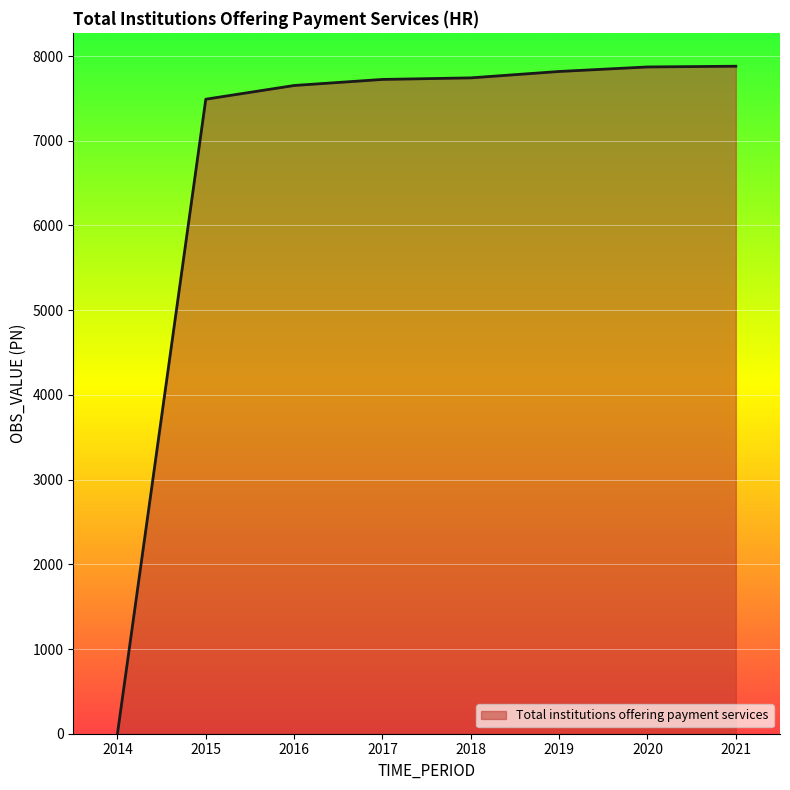

Which category has the lowest value across all series?

2014